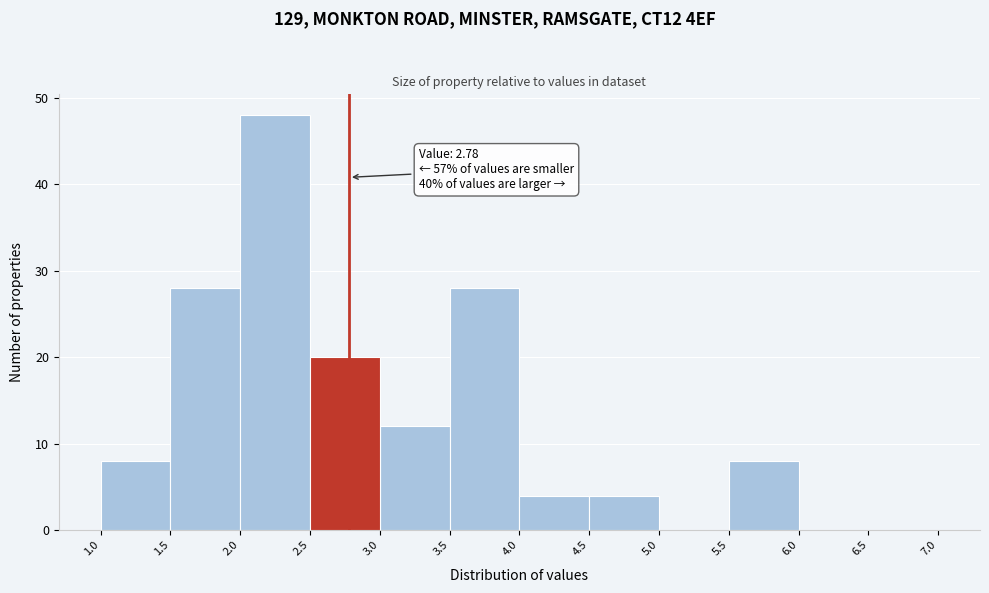

Which range on the x-axis has the tallest bar?

2.0 to 2.5